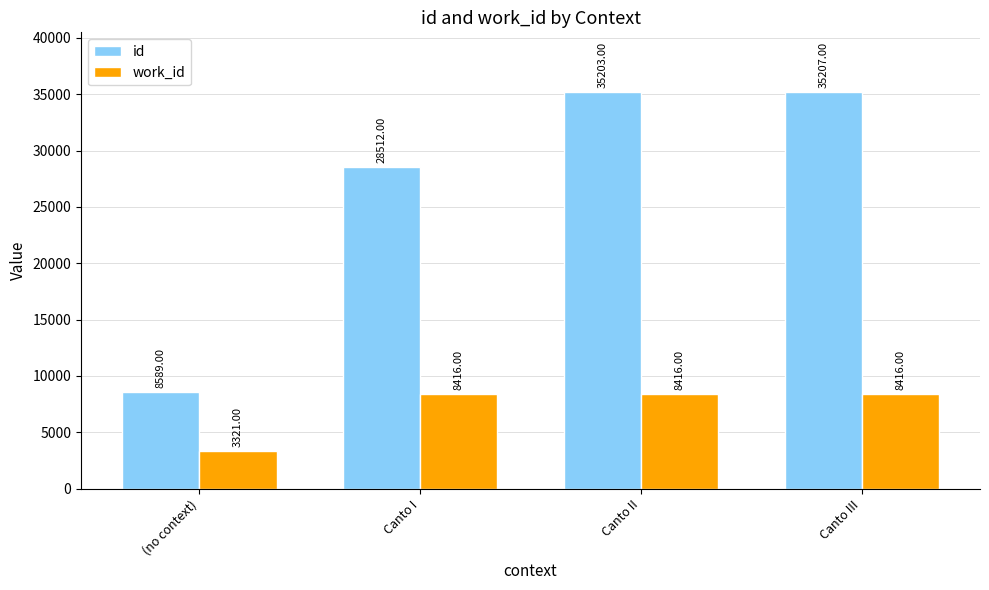

At which category does the chart reach its peak across all series?

Canto III